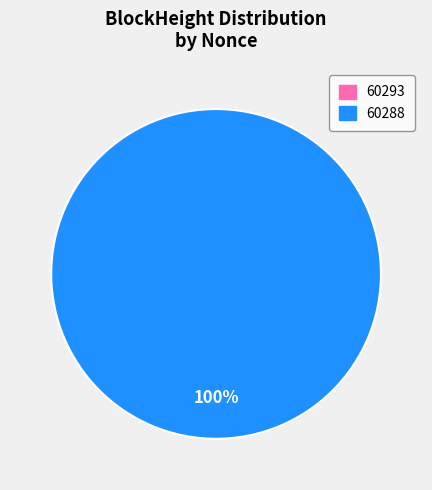

What percentage is the 60288 slice, to the nearest percent?

100%